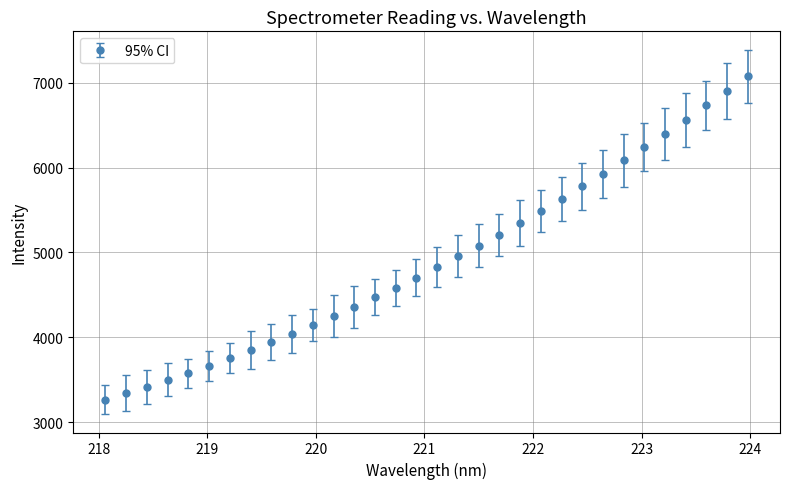

What is the average value?

4909.6